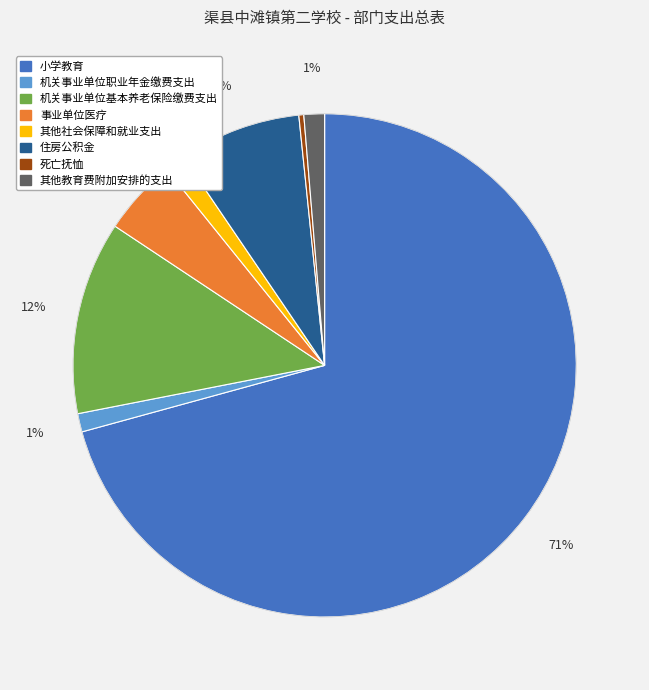

Is there any slice that represents more than half of the pie?

Yes